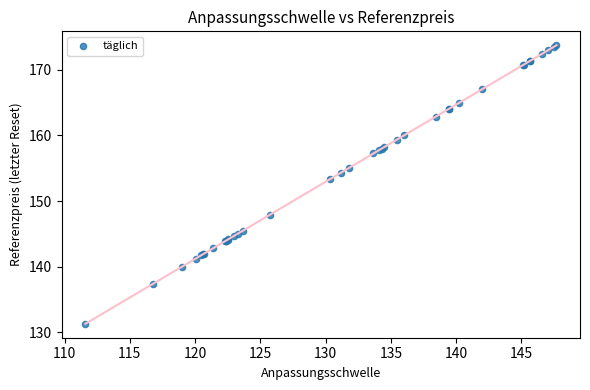

What Y value in the scatter plot is closest to 152?

153.3